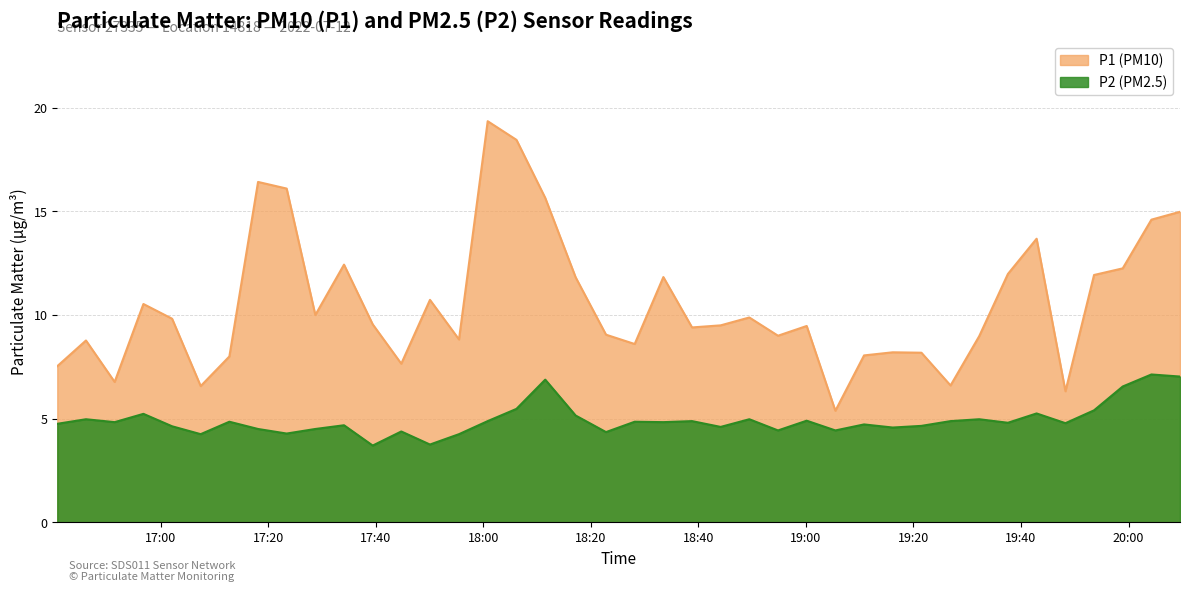

Does the chart display data point markers on the line(s)?

No